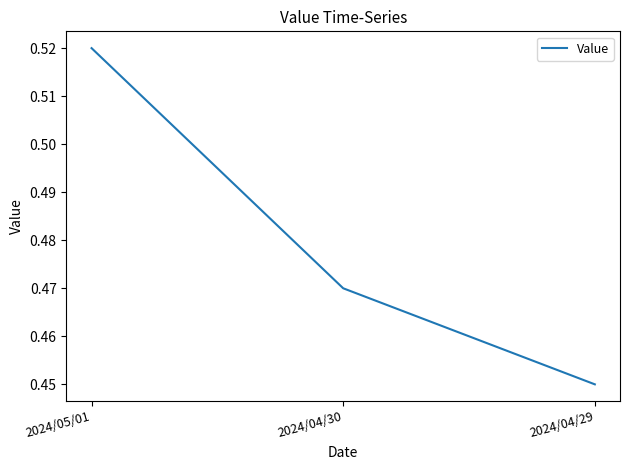

Which category has the lowest value across all series?

2024/04/29